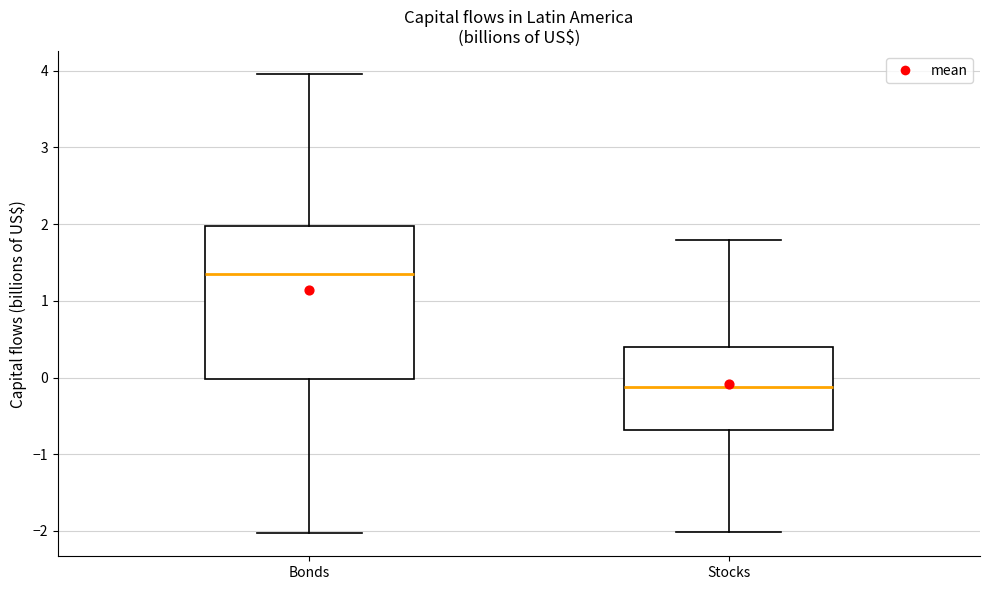

Reading left to right, transcribe this box plot: for each box, give where its median line is, the range the box spans, and where its two whiskers end, as read against the y-axis. The values are not printed on the chart, so give them approximately, as read against the axis.

Bonds: median 1.3, box 0.0 to 2.0, whiskers -2.0 to 4.0
Stocks: median -0.1, box -0.7 to 0.4, whiskers -2.0 to 1.8